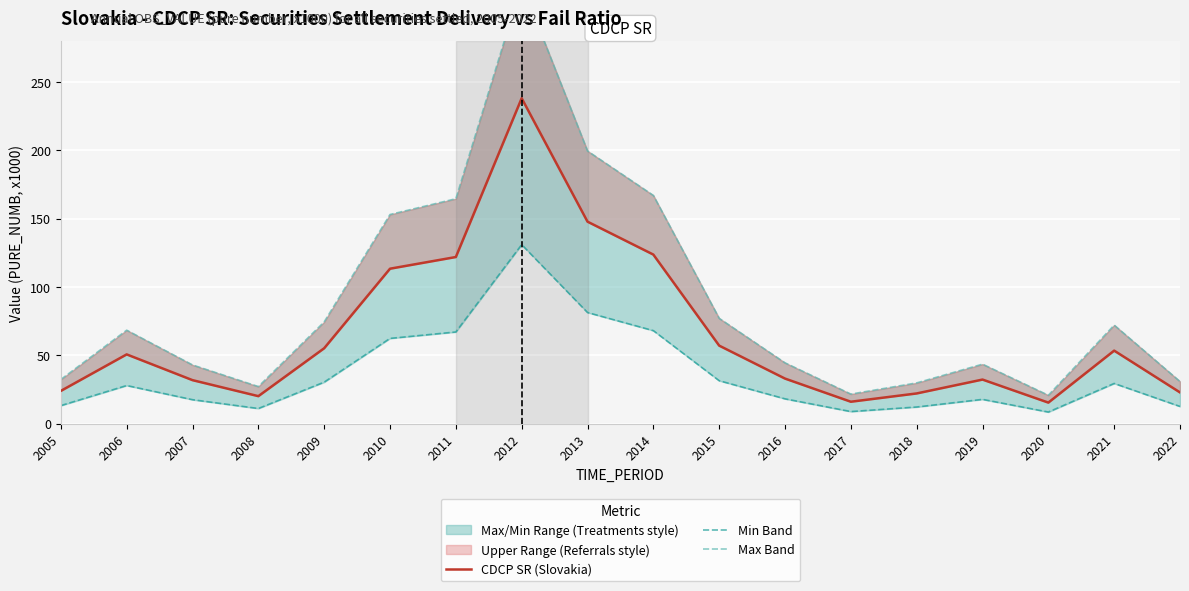

The Min Band series shows 17.7 at 2019. True or false?

True